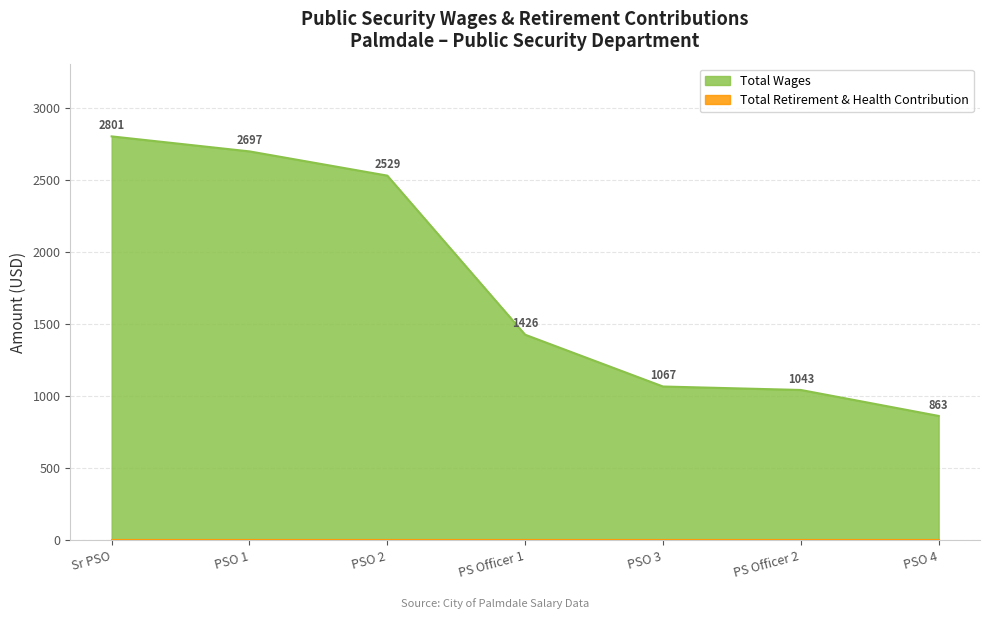

Does the chart have visible grid lines?

Yes